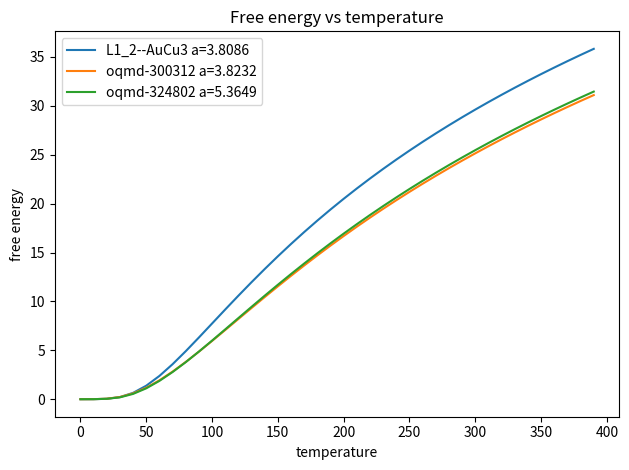

Which series ends up on top after the final intersection of oqmd-300312 a=3.8232 and L1_2--AuCu3 a=3.8086?

L1_2--AuCu3 a=3.8086